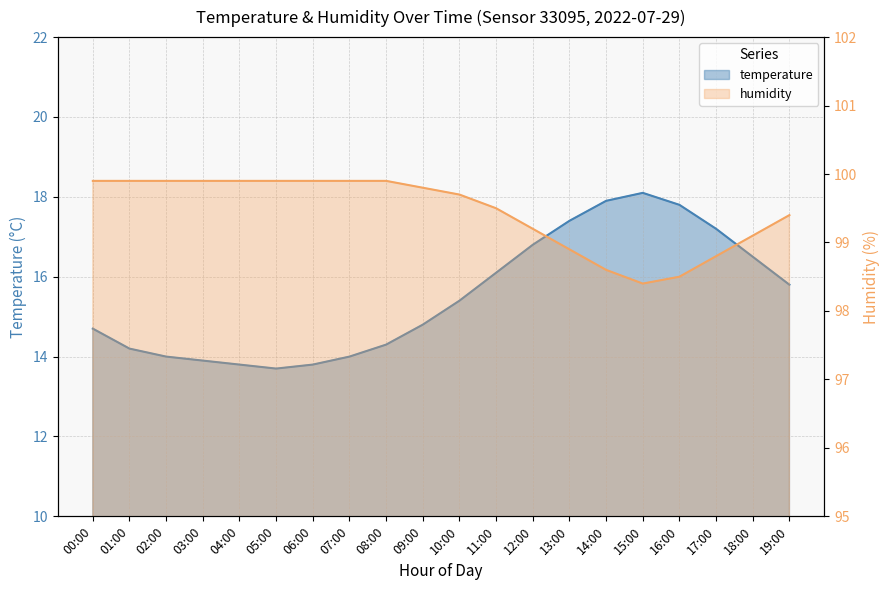

Rank the series by their average value, from lowest to highest.

temperature, humidity